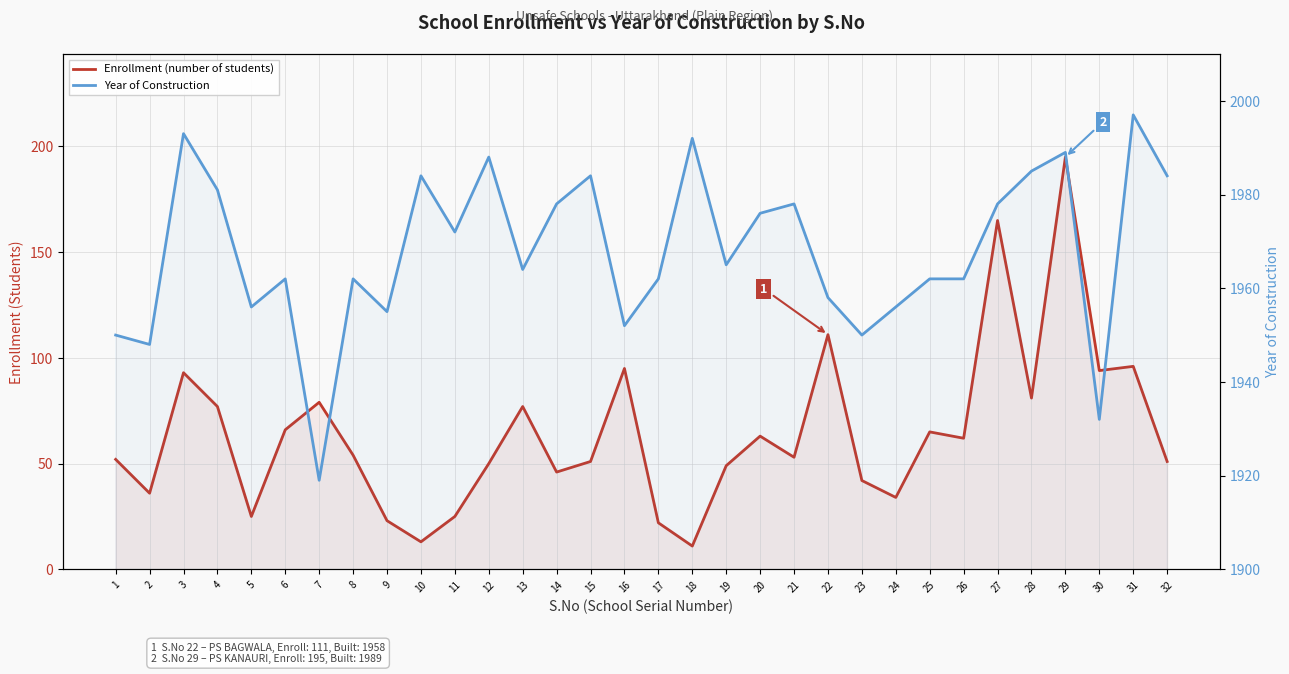

Which series changed the most between 11 and 27?

Enrollment (number of students)